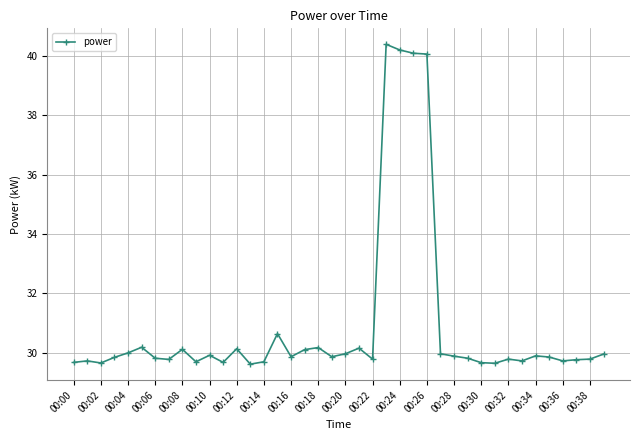

True or false: there are more than 2 points higher than both neighbors.

True